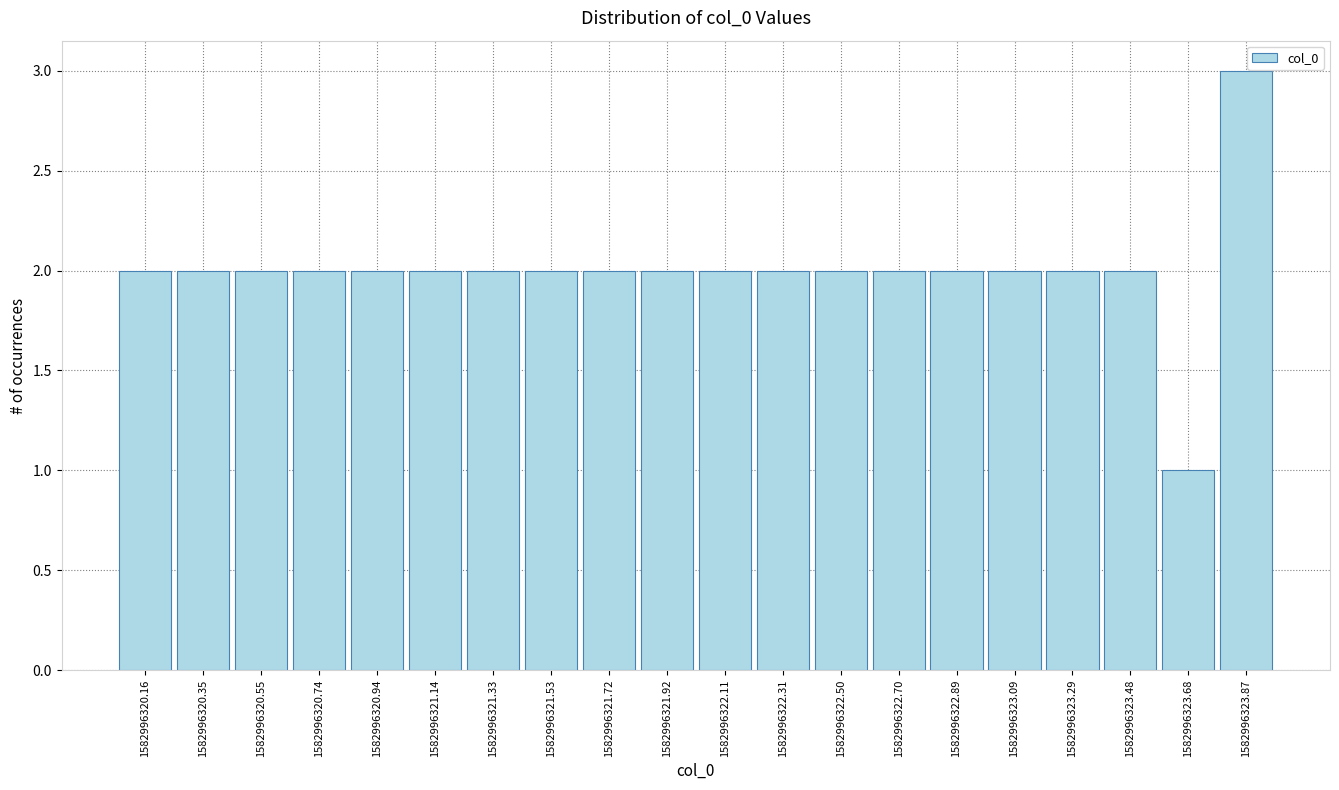

Reading left to right, list all the values displayed in this chart.

2	2	2	2	2	2	2	2	2	2	2	2	2	2	2	2	2	2	1	3